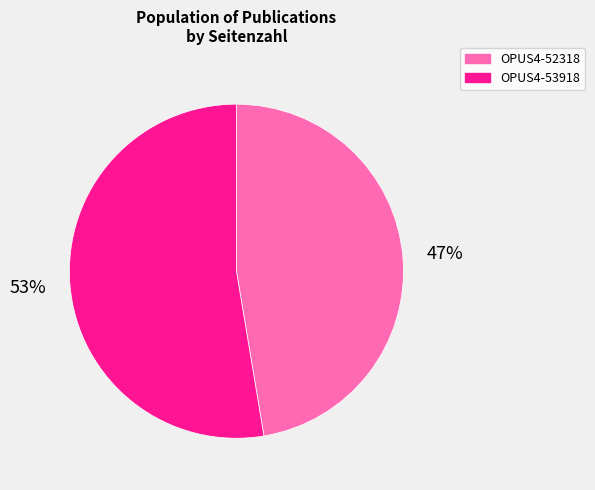

Which category has the smallest portion of the pie?

OPUS4-52318